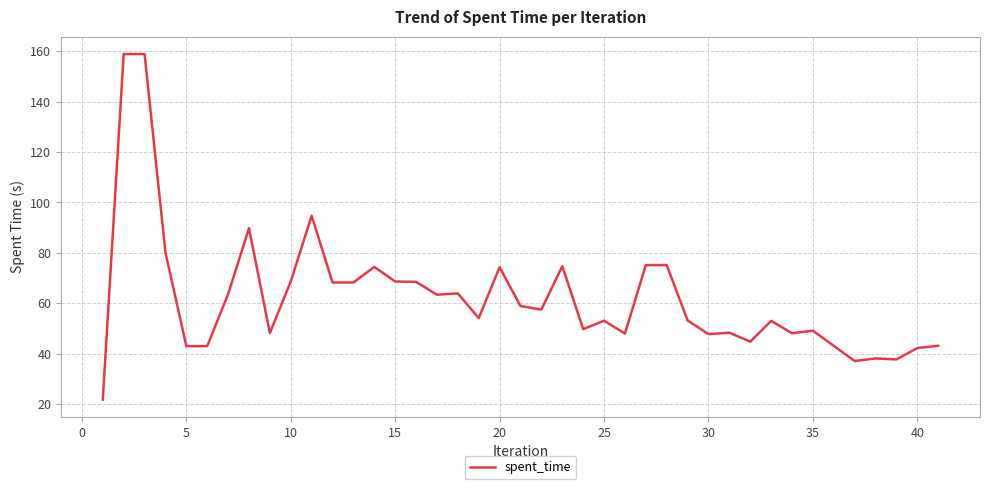

What is the difference between the maximum and minimum values?

137.2